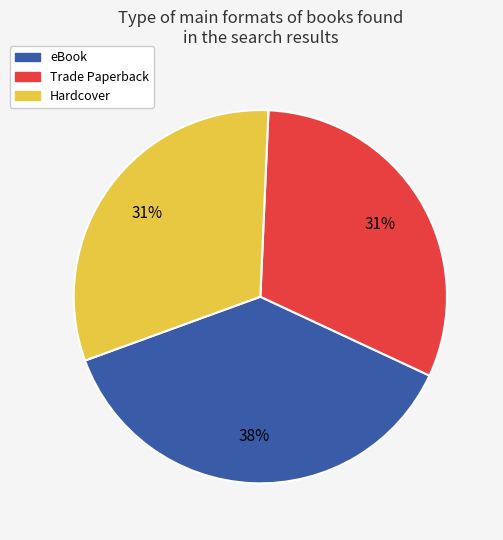

Is there a majority slice in this chart?

No